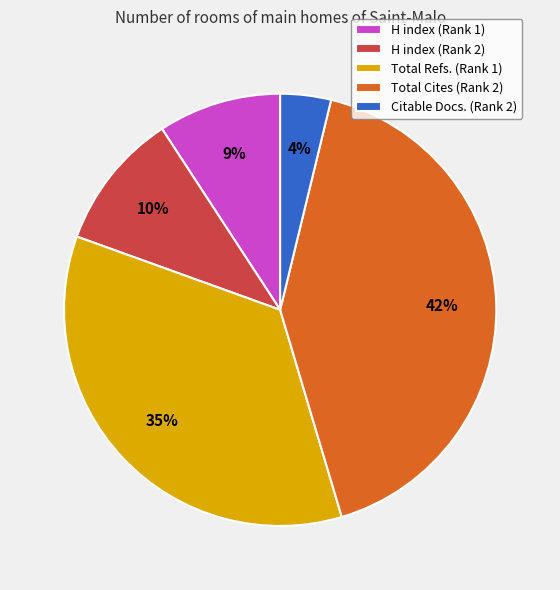

Which has a higher value, Citable Docs. (Rank 2) or Total Refs. (Rank 1)?

Total Refs. (Rank 1)